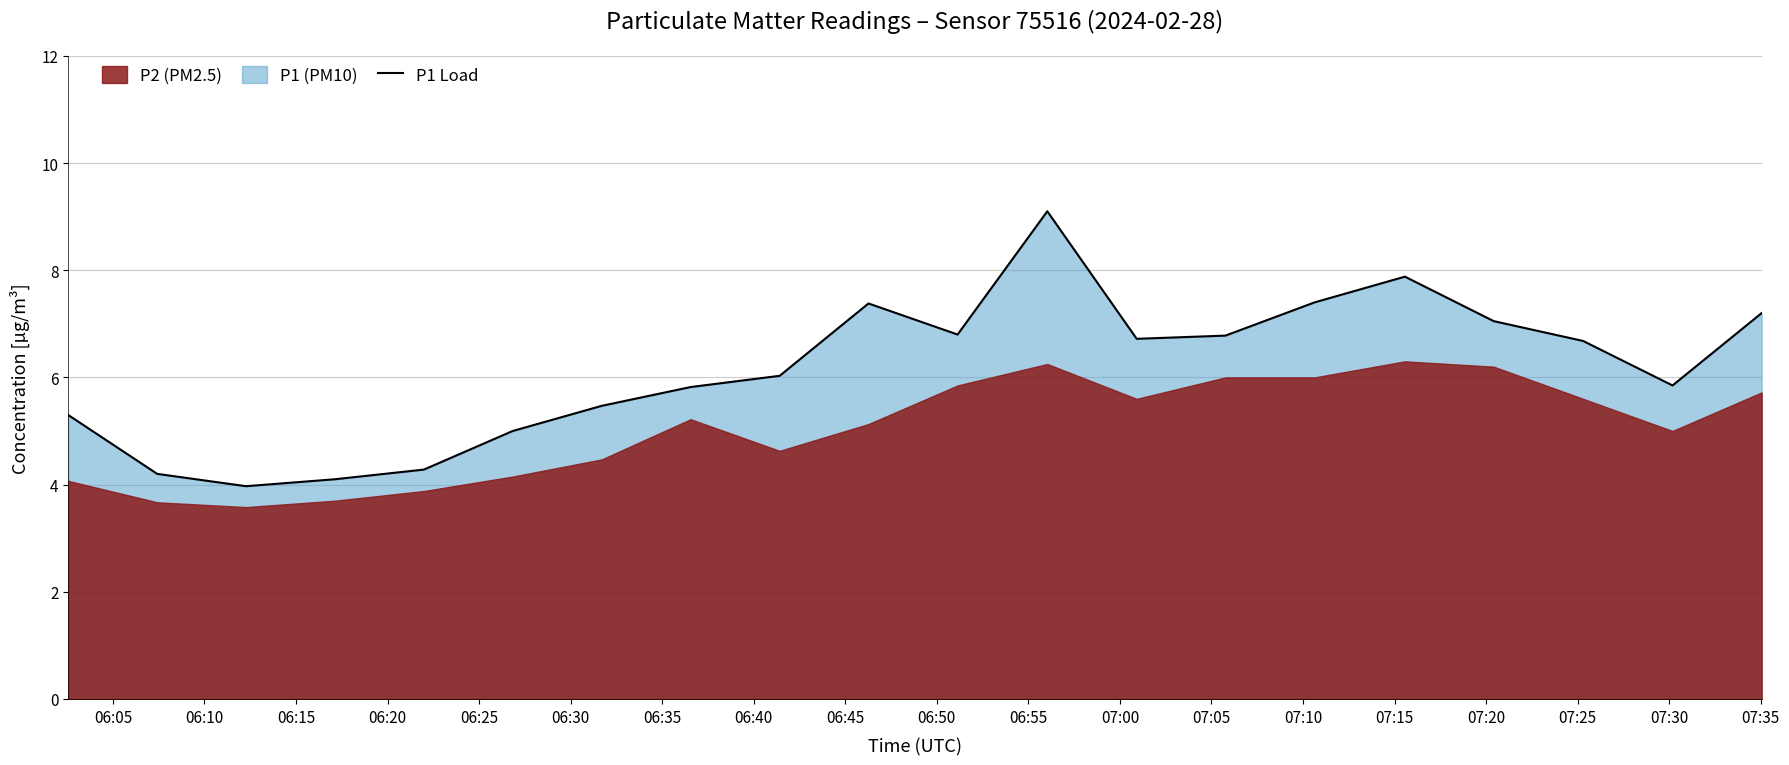

What is the minimum value for P1 Load?

4.0